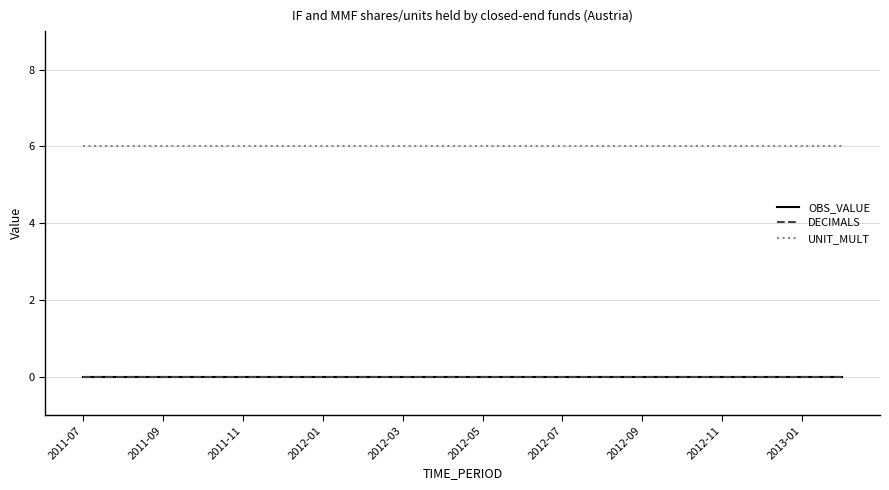

True or false: DECIMALS and UNIT_MULT intersect in this chart.

False